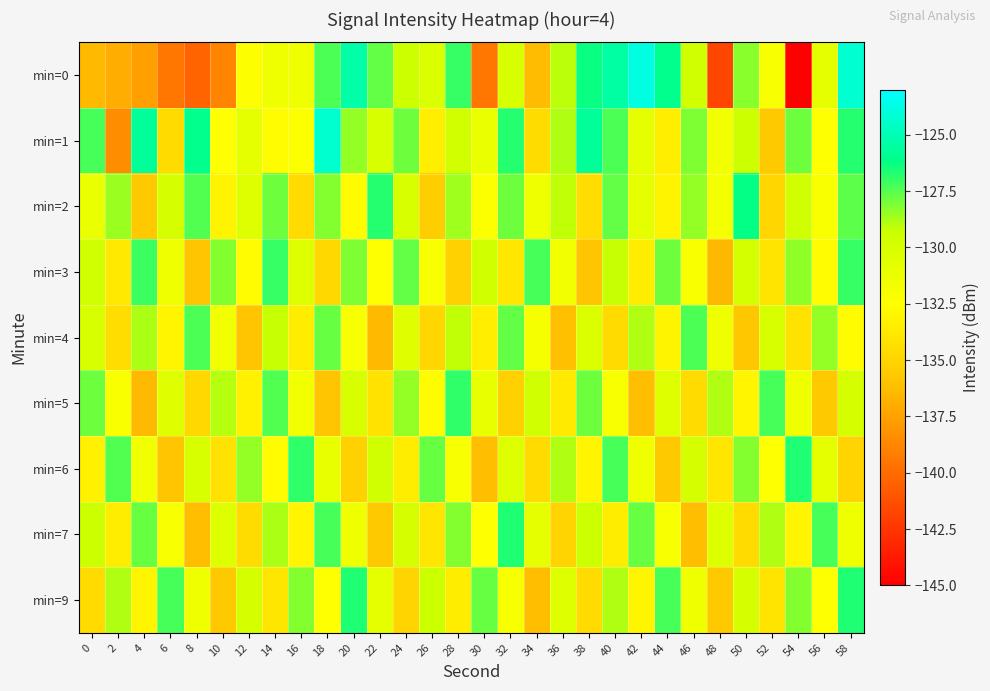

At which category does the chart reach its peak across all series?

42